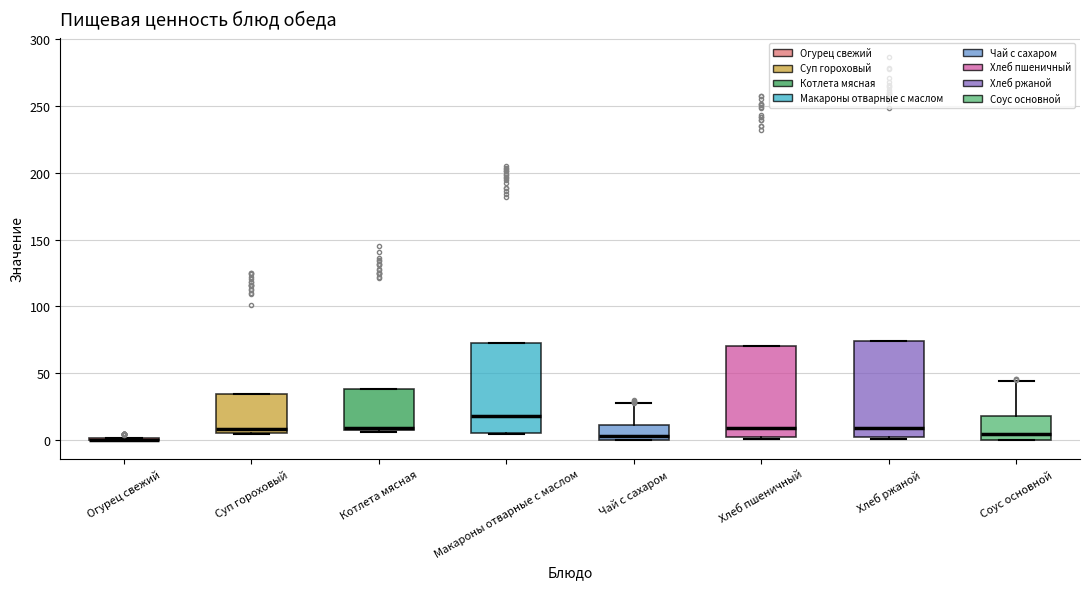

Reading left to right, transcribe this box plot: for each box, give where its median line is, the range the box spans, and where its two whiskers end, as read against the y-axis. The values are not printed on the chart, so give them approximately, as read against the axis.

Огурец свежий: box collapsed to a line at 0, whiskers 0 to 0
Суп гороховый: median 10, box 5 to 35, whiskers 5 to 35
Котлета мясная: median 10, box 5 to 40, whiskers 5 to 40
Макароны отварные с маслом: median 20, box 5 to 75, whiskers 5 to 75
Чай с сахаром: median 5, box 0 to 10, whiskers 0 to 25
Хлеб пшеничный: median 10, box 0 to 70, whiskers 0 to 70
Хлеб ржаной: median 10, box 0 to 75, whiskers 0 to 75
Соус основной: median 5, box 0 to 20, whiskers 0 to 45